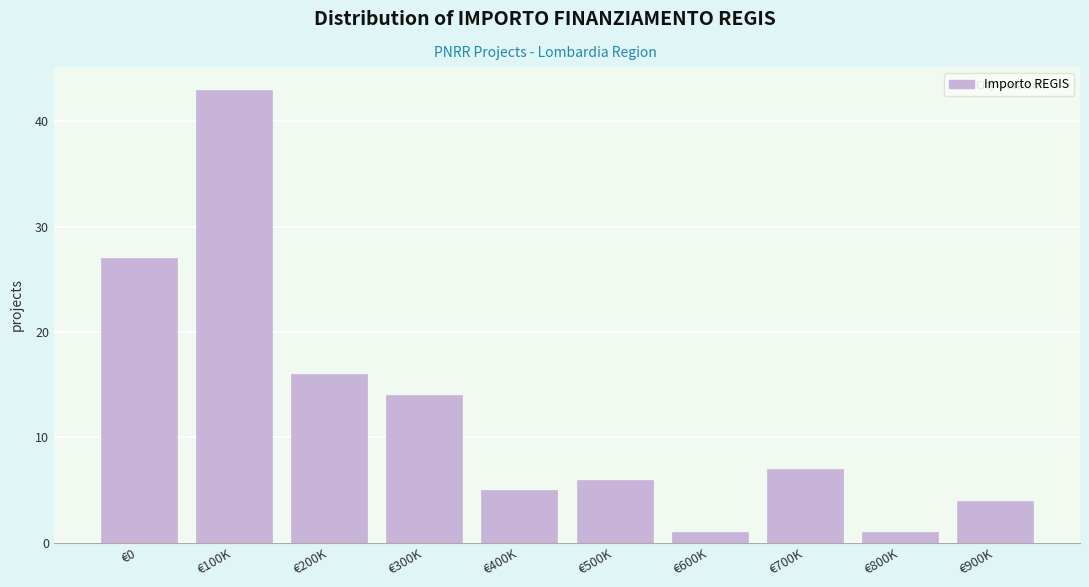

Reading left to right, what are all the values shown in this chart?

€0=27	€100K=43	€200K=16	€300K=14	€400K=5	€500K=6	€600K=1	€700K=7	€800K=1	€900K=4